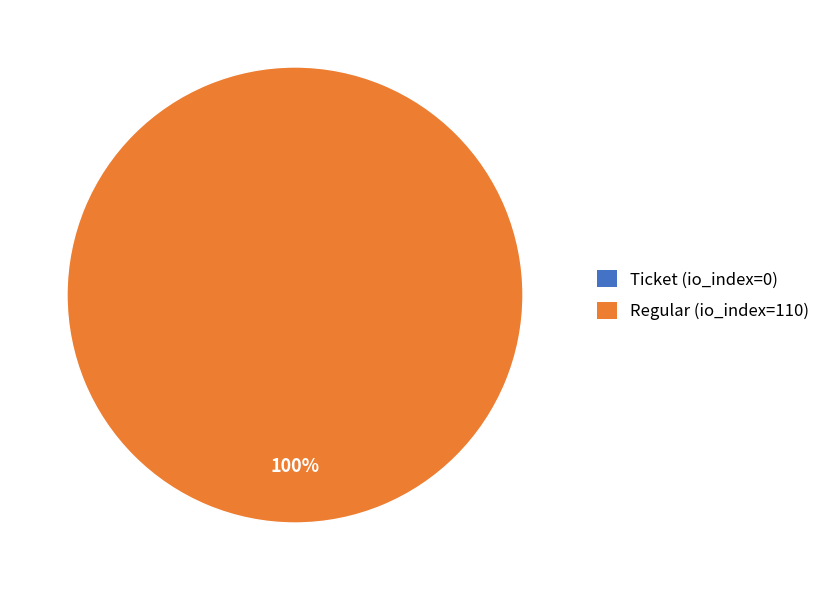

To the nearest percent, what is the combined percentage of Ticket (io_index=0) and Regular (io_index=110)?

100%